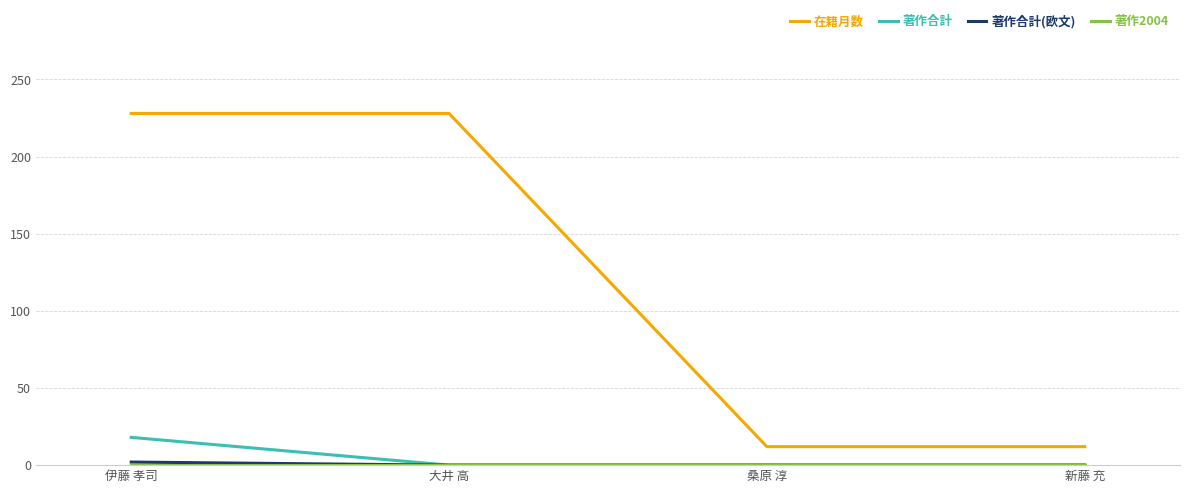

At which category is the sum across all series the highest?

伊藤 孝司